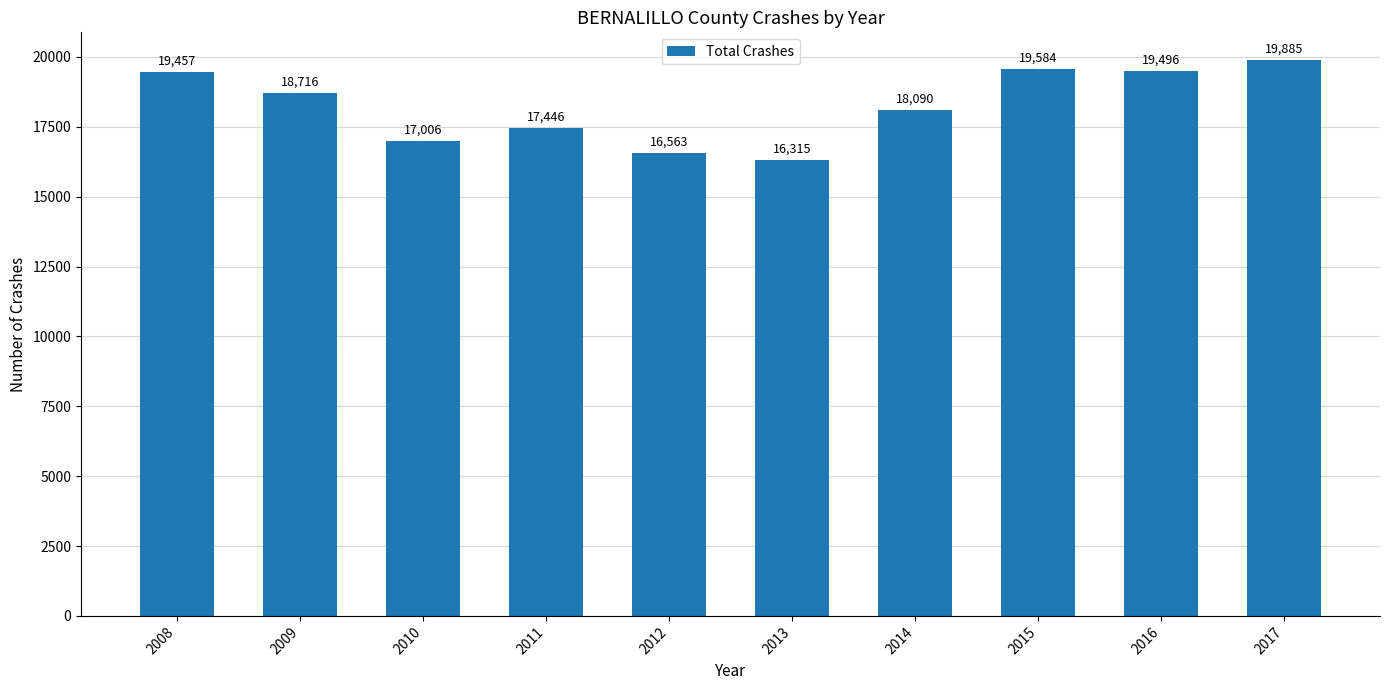

What is the average value?

18256